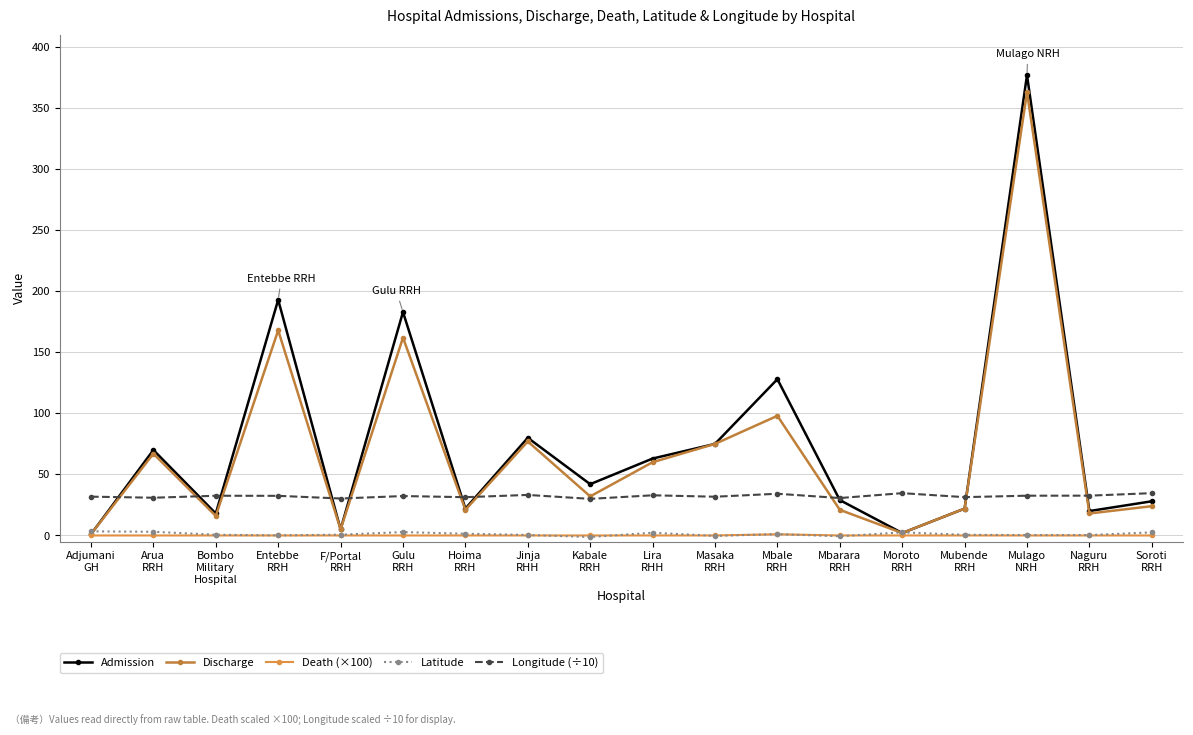

How many distinct data groups are displayed?

5